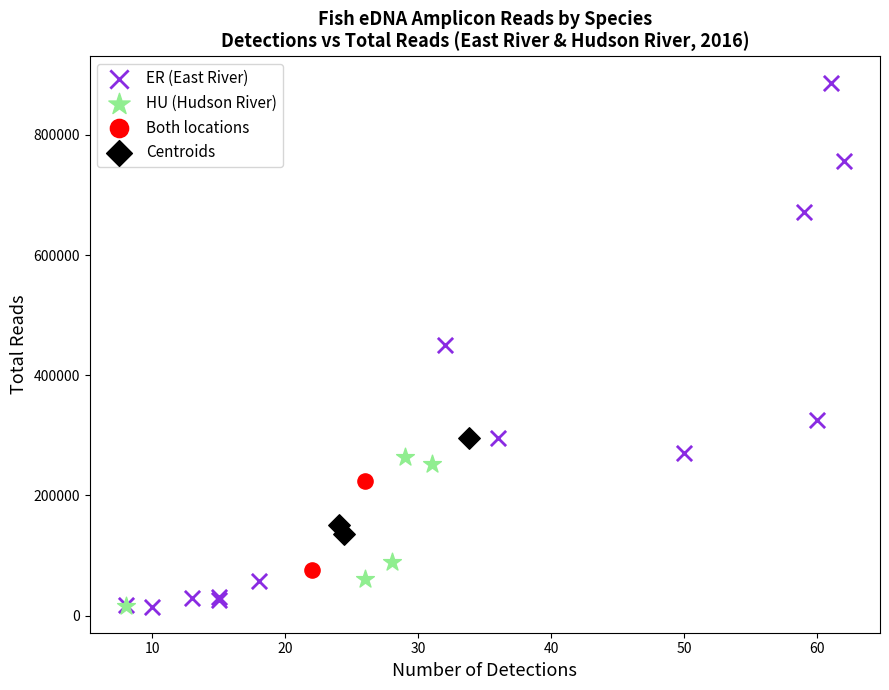

Which series has the widest spread of Y values?

ER (East River)